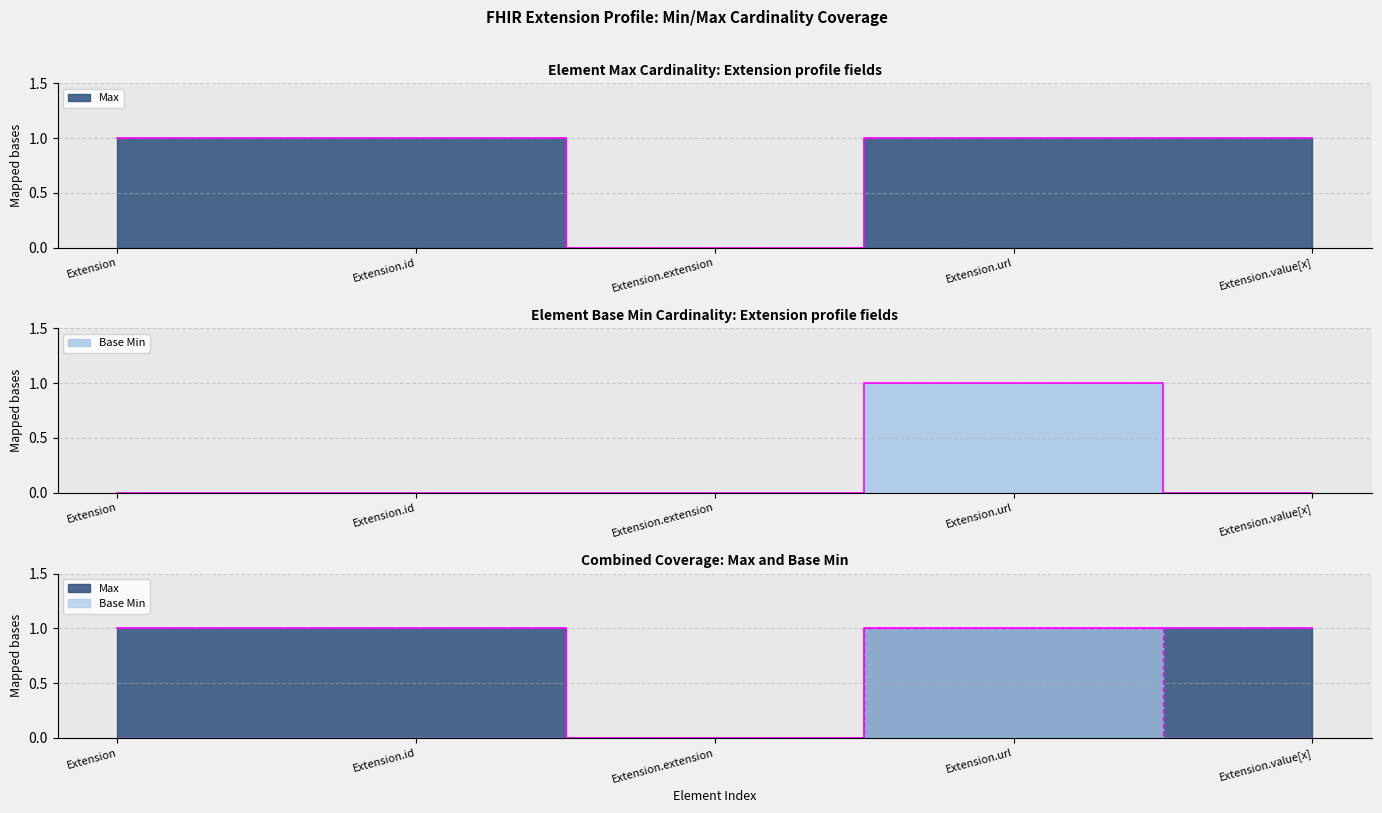

What is the sum of the Max values at Extension and Extension.url?

2